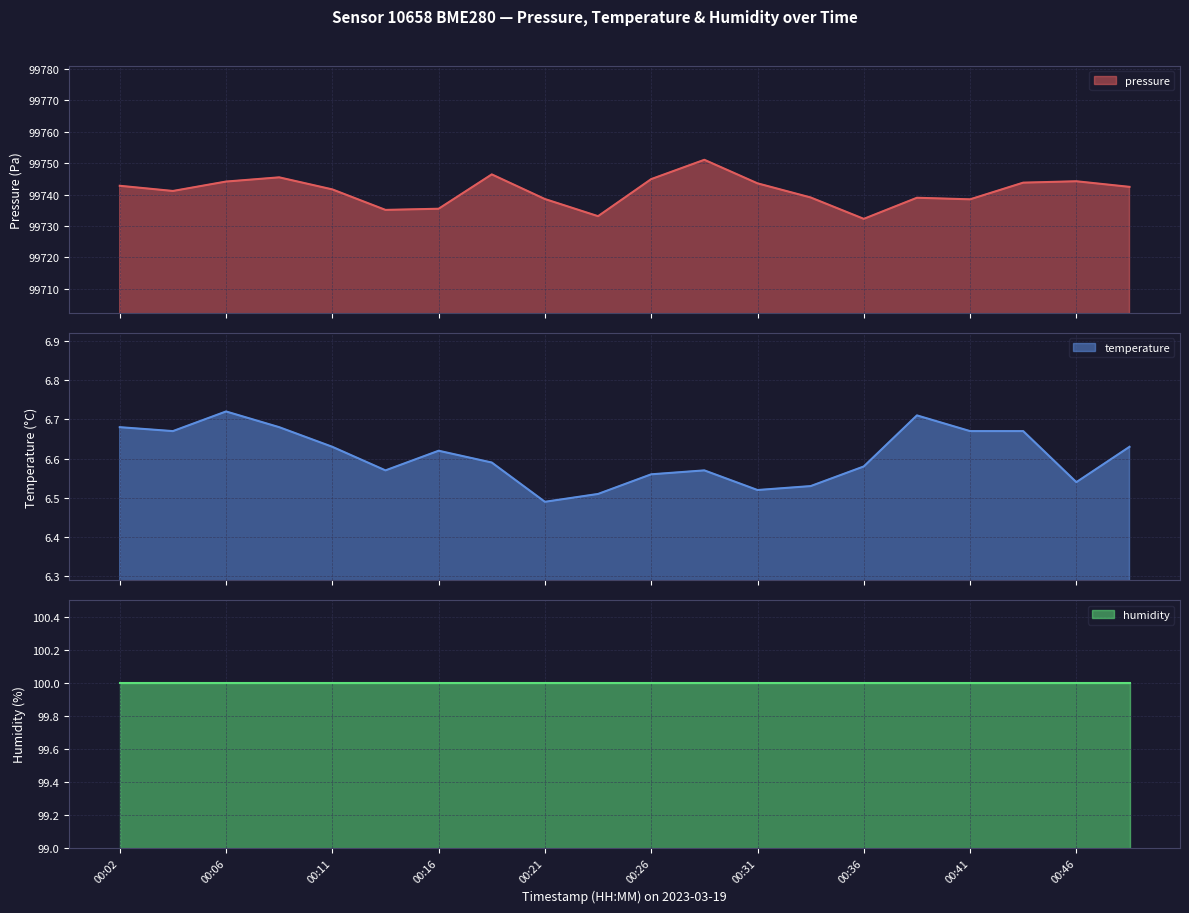

What is the difference between the temperature values at 00:21 and 00:43?

0.2